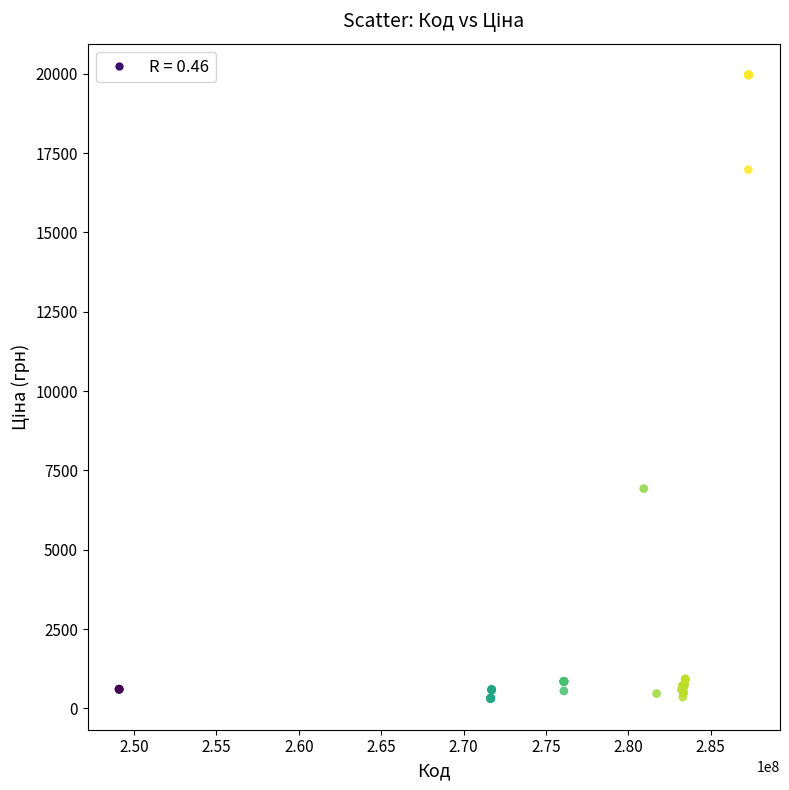

What Y value in the scatter plot is closest to 10137?

6925.7